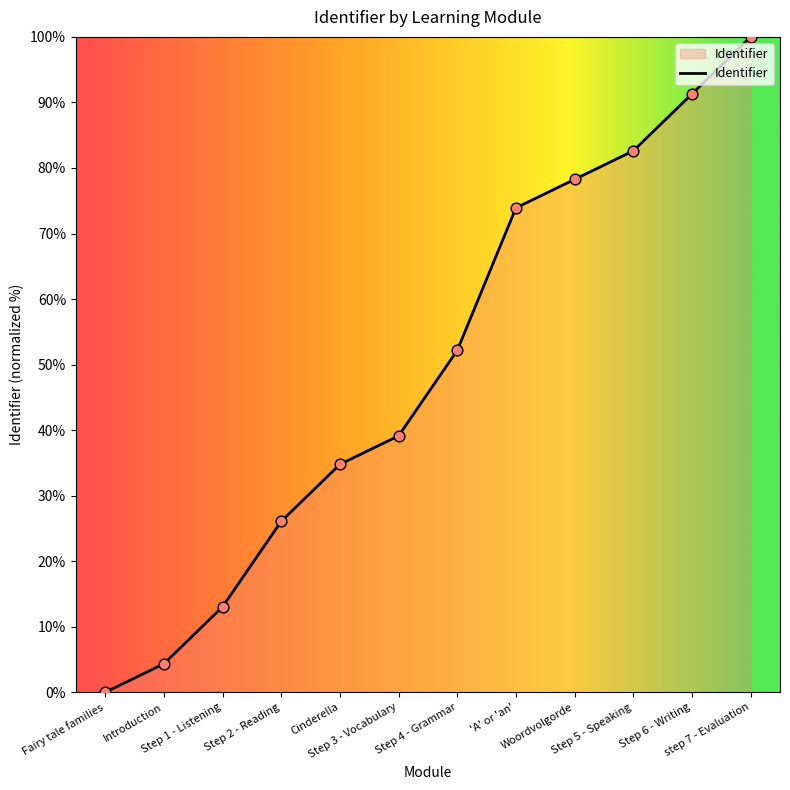

What is the ratio of the value at 'A' or 'an' to the value at Step 2 - Reading?

2.8